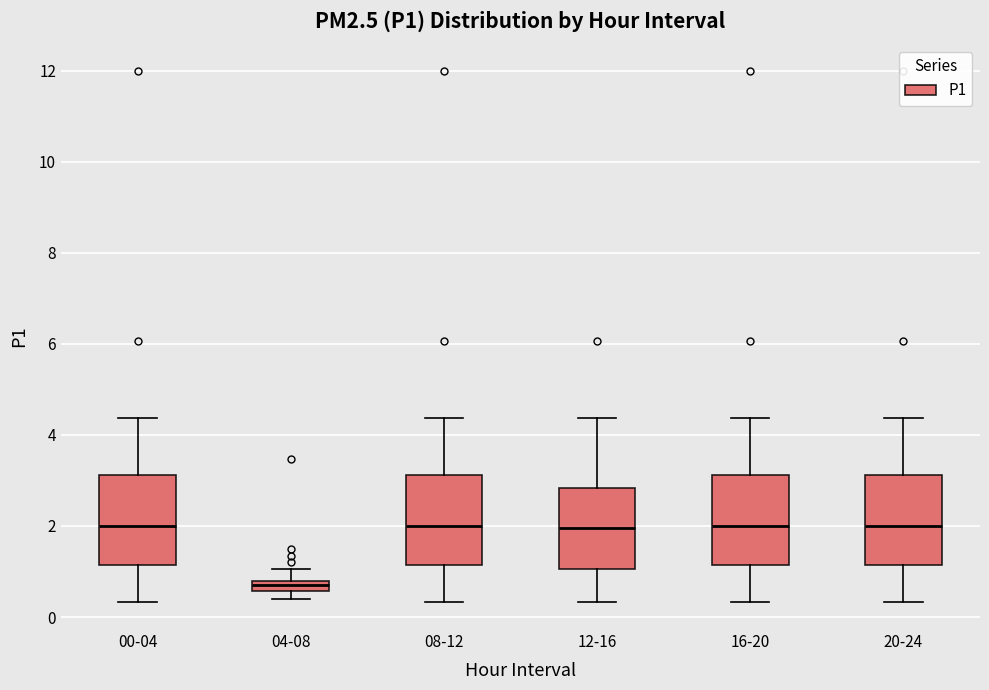

Where does the upper whisker of the box for 04-08 end on the y-axis? The values are not printed on the chart, so give them approximately, as read against the axis.

1.0